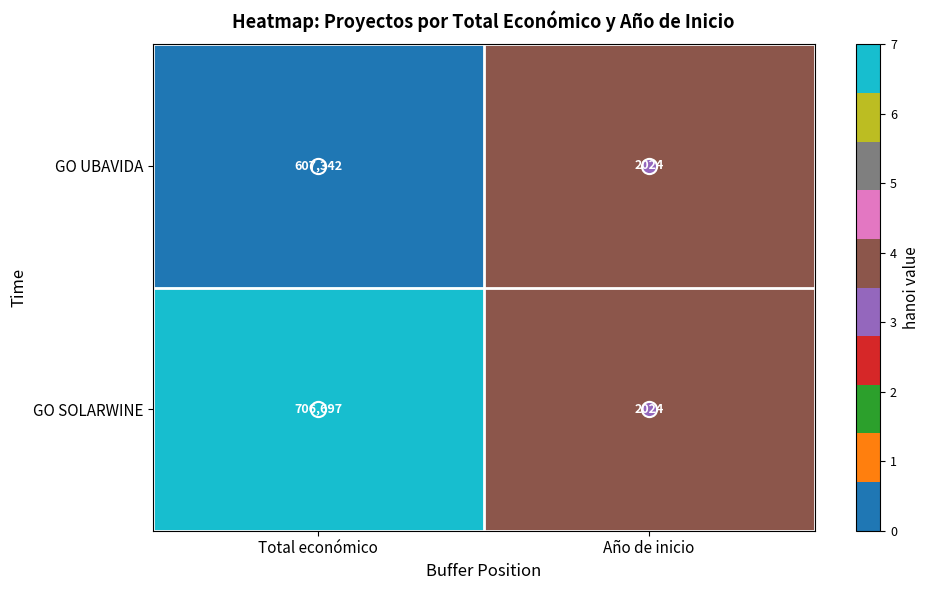

What is the total value across all series at Año de inicio?

4048